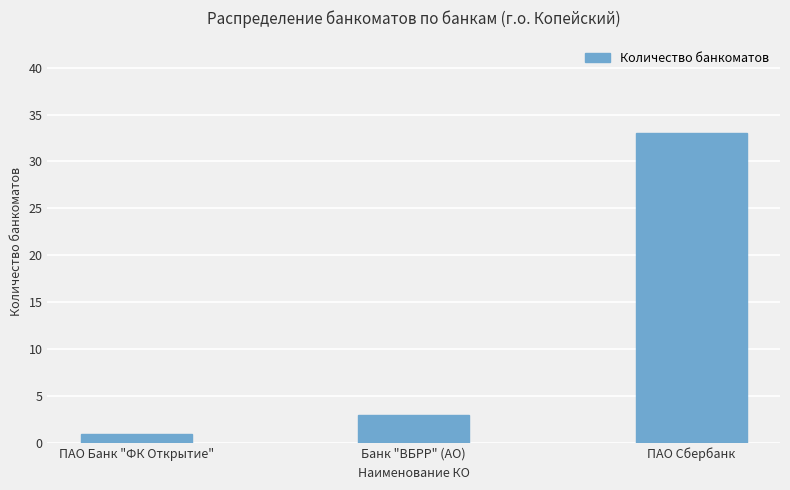

How many categories are shown in the chart?

3